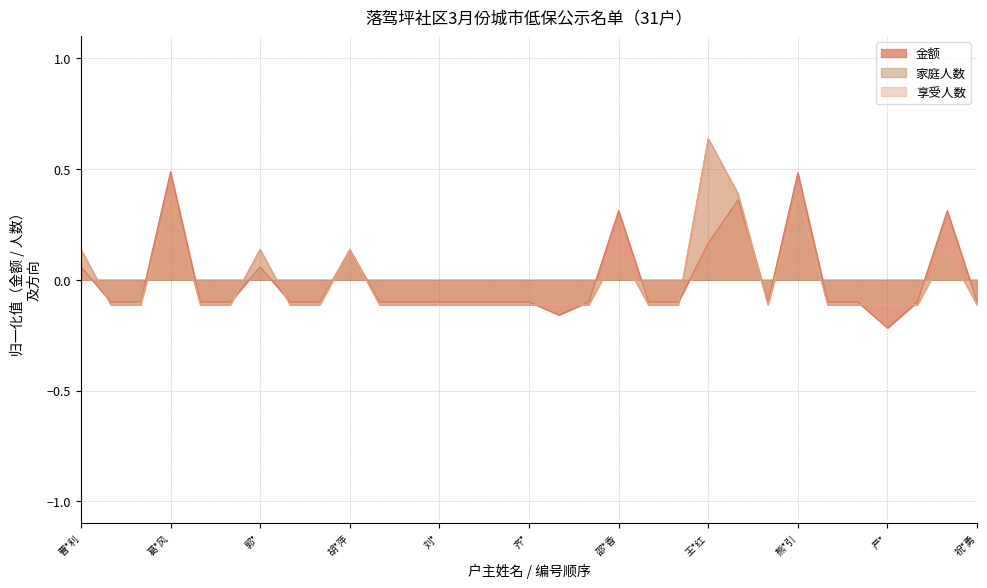

What is the label of the 20th point from the left?

谈*媛